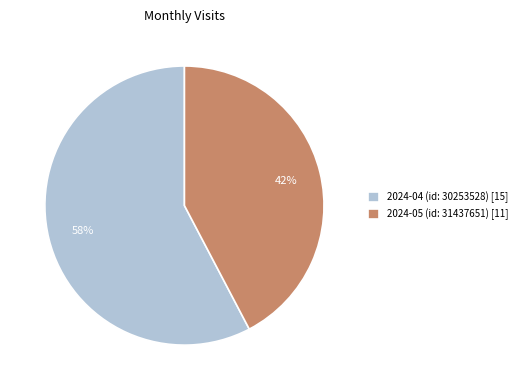

To the nearest percent, what is the average slice percentage?

50%